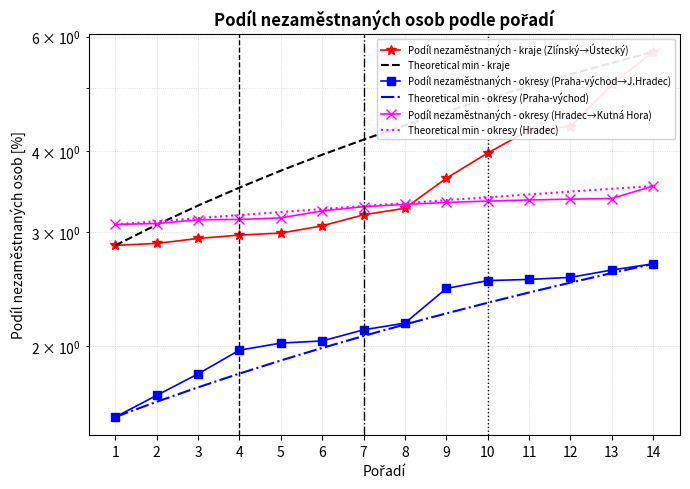

What is the sum of the Theoretical min - kraje values at 9 and 1?

7.5